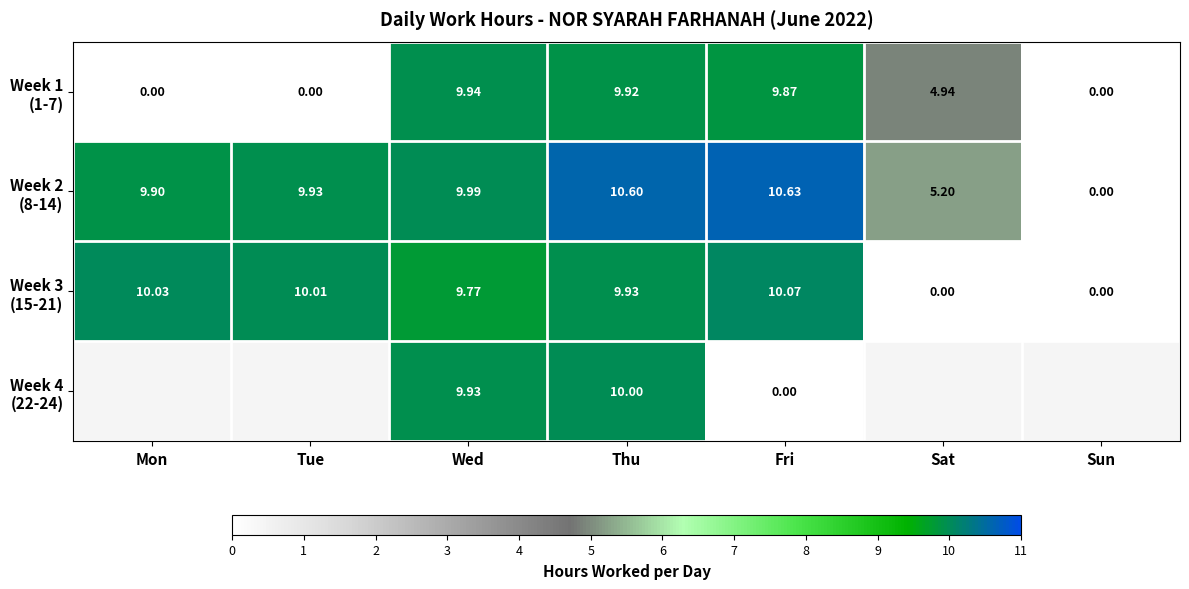

How many series are shown in this chart?

4